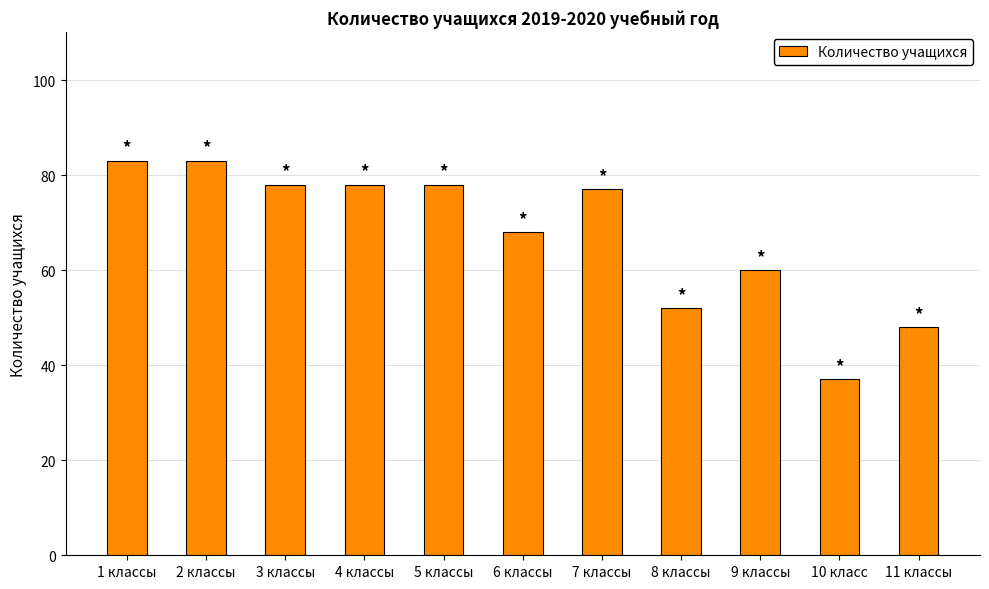

What position from the left is 9 классы?

9